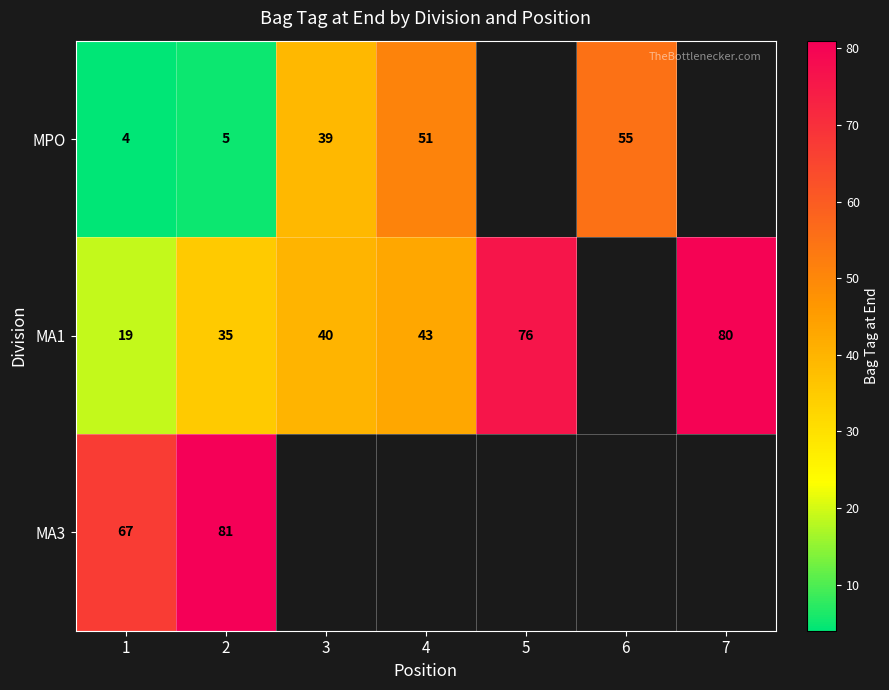

What is the minimum value shown in the chart?

4.0